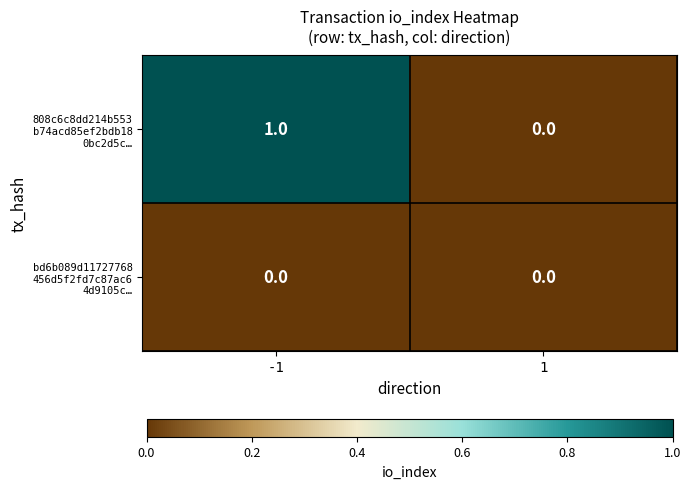

How many series are shown in this chart?

2